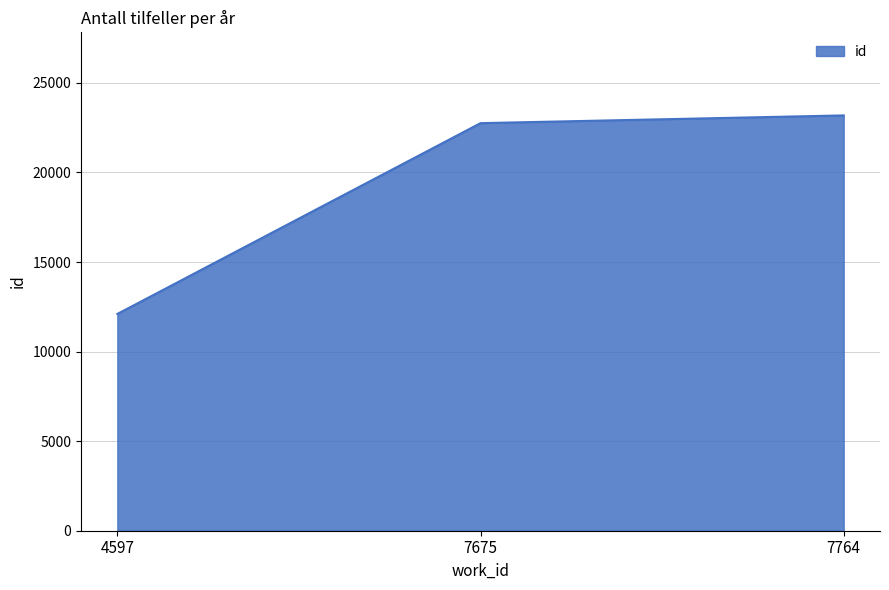

What is the average value?

19347